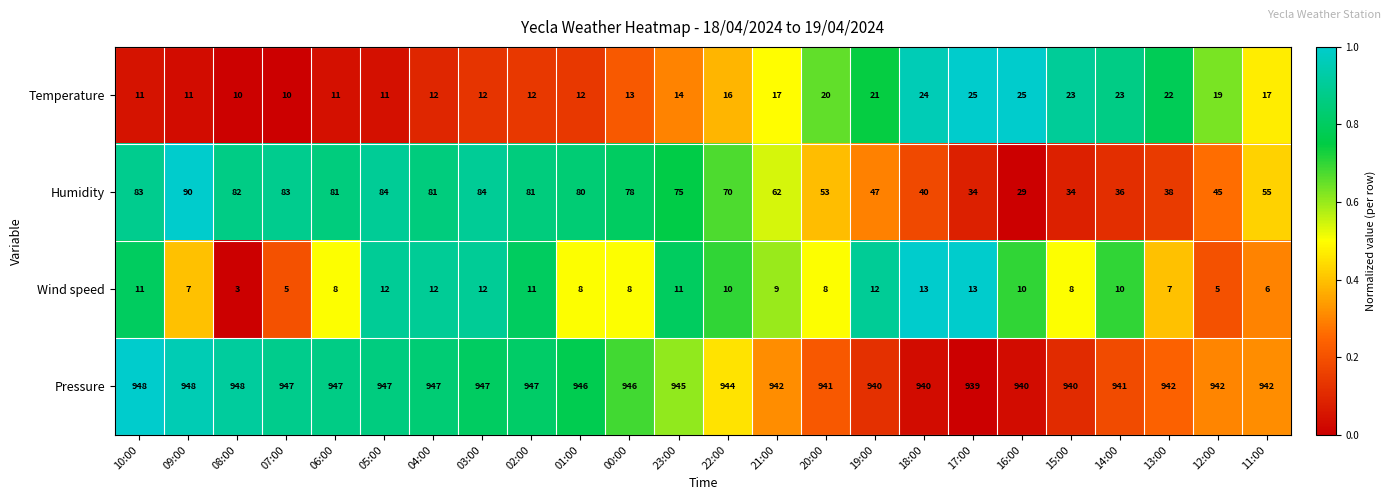

Rank the series by their maximum value, from highest to lowest.

Pressure, Humidity, Temperature, Wind speed